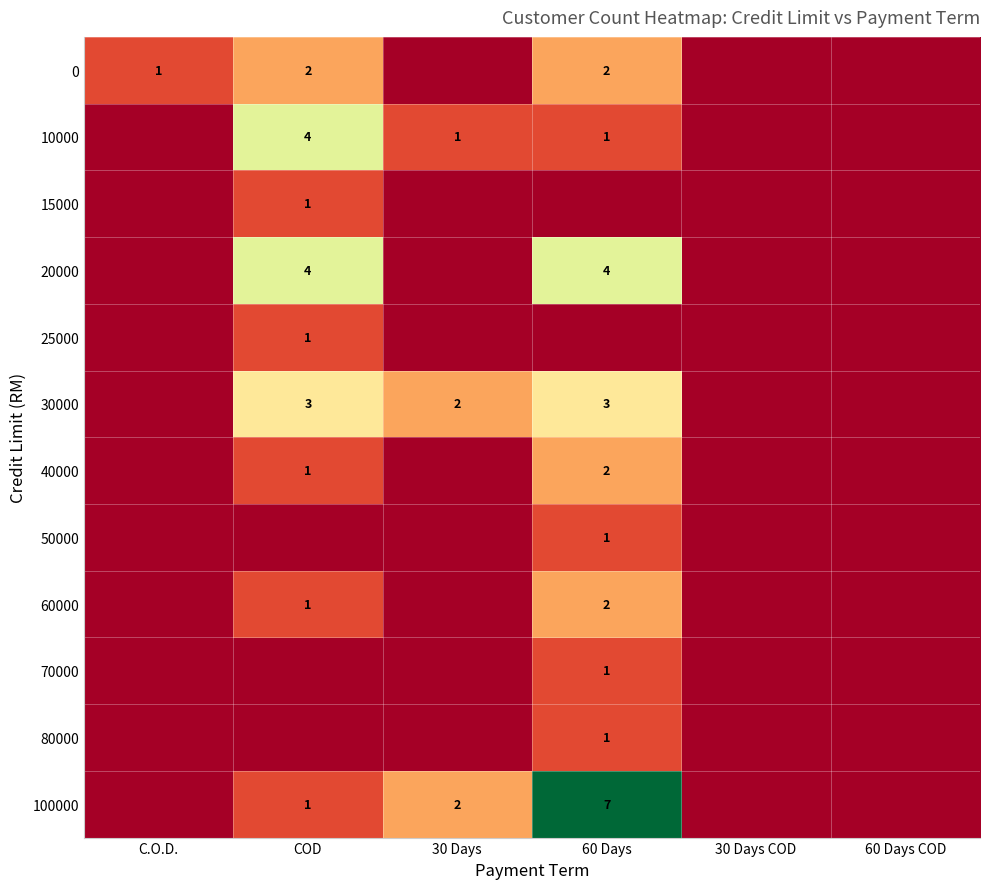

The 10000 series shows 4 at COD. True or false?

True